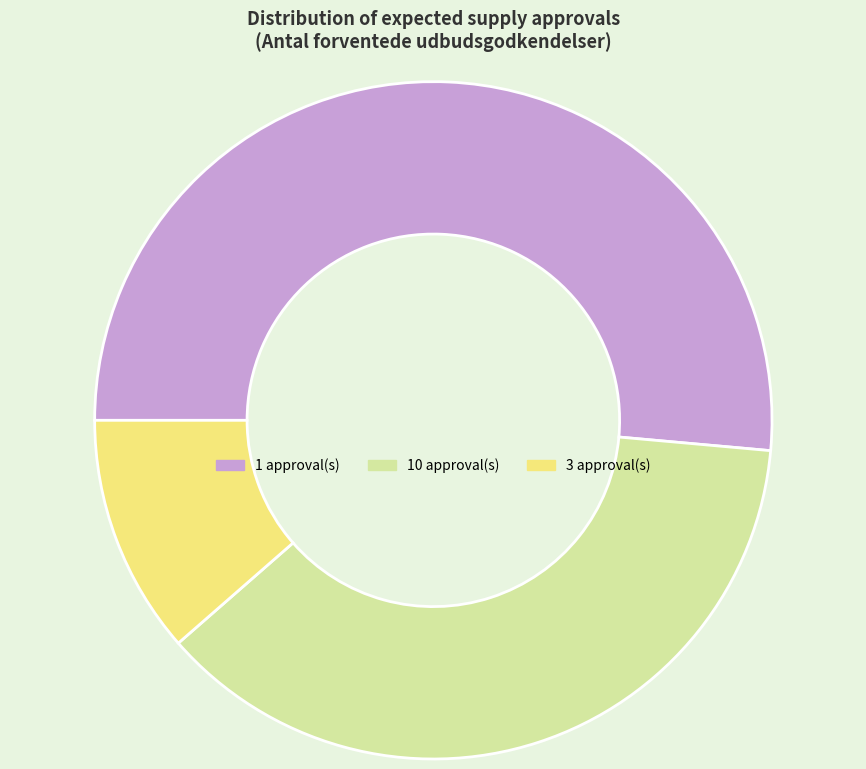

Which has a higher value, 1 approval(s) or 3 approval(s)?

1 approval(s)